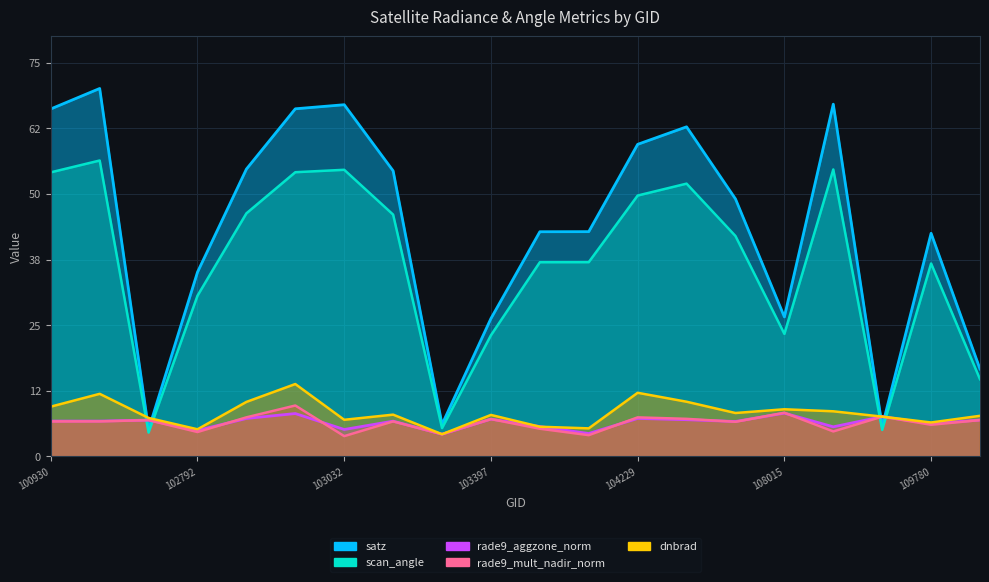

Reading right to left, list all the values displayed in this chart.

dnbrad: 7.7	6.5	7.6	8.6	9.0	8.3	10.4	12.1	5.3	5.7	7.9	4.2	8.0	7.0	13.8	10.4	5.2	7.3	11.9	9.5
satz: 16.6	42.5	5.7	67.1	26.6	49.1	62.8	59.4	42.8	42.8	26.3	6.1	54.4	67.0	66.2	54.7	35.1	5.1	70.1	66.2
rade9_aggzone_norm: 6.9	6.2	7.6	5.6	8.2	6.7	7.0	7.2	4.4	5.7	7.1	4.2	6.7	5.1	8.2	7.2	4.9	6.9	6.7	6.7
rade9_mult_nadir_norm: 6.9	6.0	7.6	4.8	8.3	6.6	7.2	7.4	4.0	5.3	7.1	4.2	6.7	3.9	9.7	7.4	4.6	6.9	6.7	6.7
scan_angle: 14.7	36.8	5.0	54.7	23.3	42.0	52.0	49.7	37.0	37.0	23.1	5.4	46.1	54.6	54.1	46.3	30.6	4.5	56.4	54.1